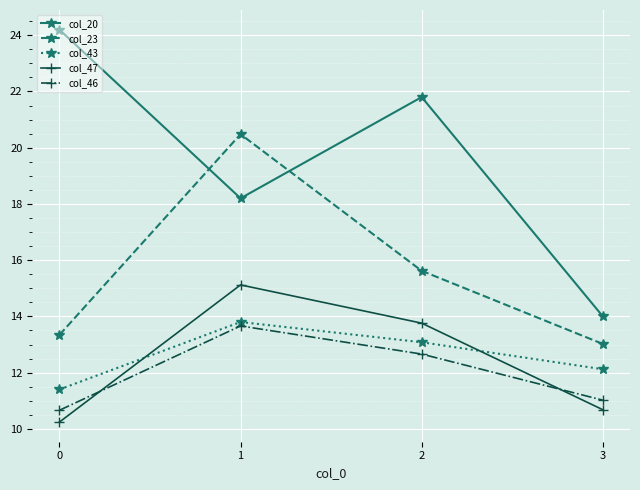

True or false: col_47 and col_23 cross at least once.

False